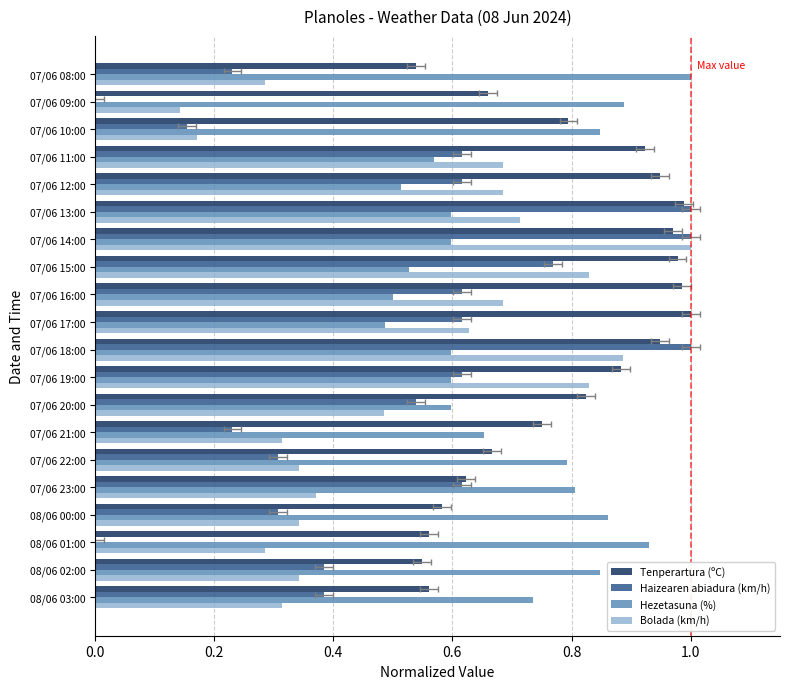

Count the Hezetasuna (%) values in the range 0 to 1.

20